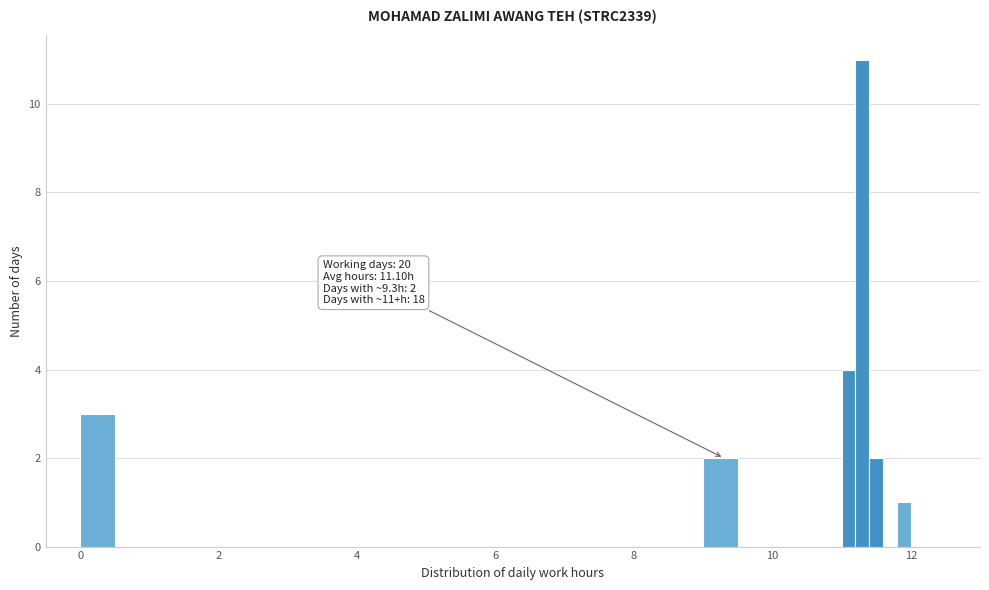

Around what value on the x-axis is the tallest bar? Give the approximate position of its centre, as read against the axis.

11.4